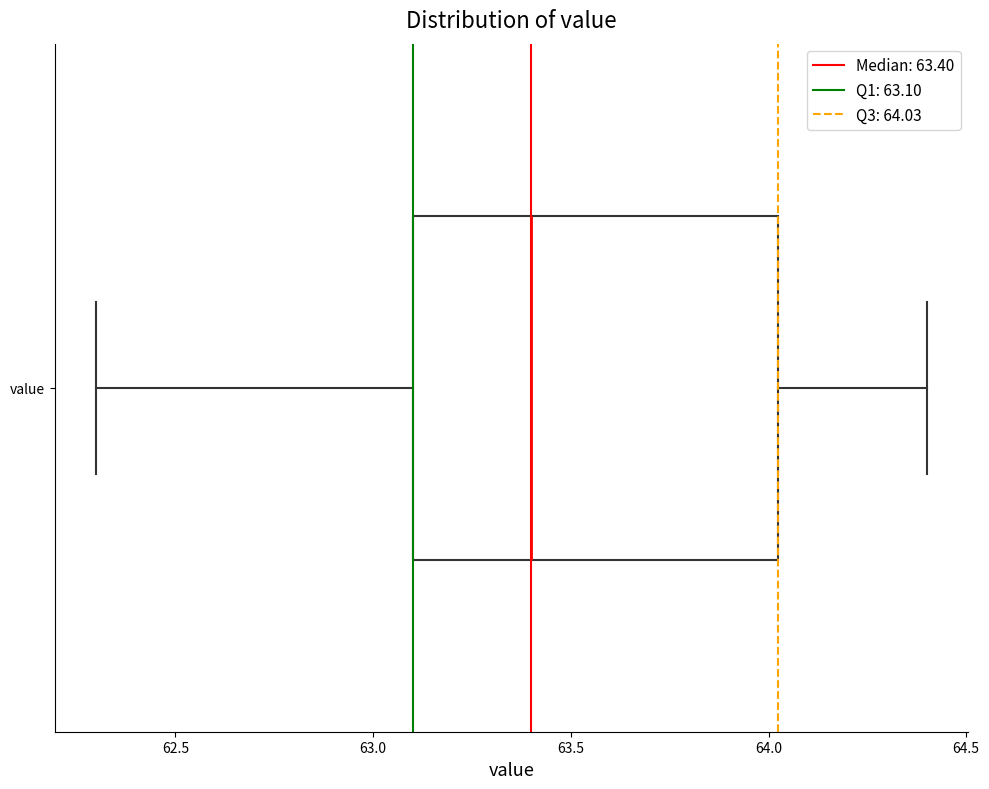

Read this box plot against the x-axis: the position of the median line, the range covered by the box, and the ends of both whiskers. The values are not printed on the chart, so give them approximately, as read against the axis.

median 63.40, box 63.10 to 64.05, whiskers 62.30 to 64.40